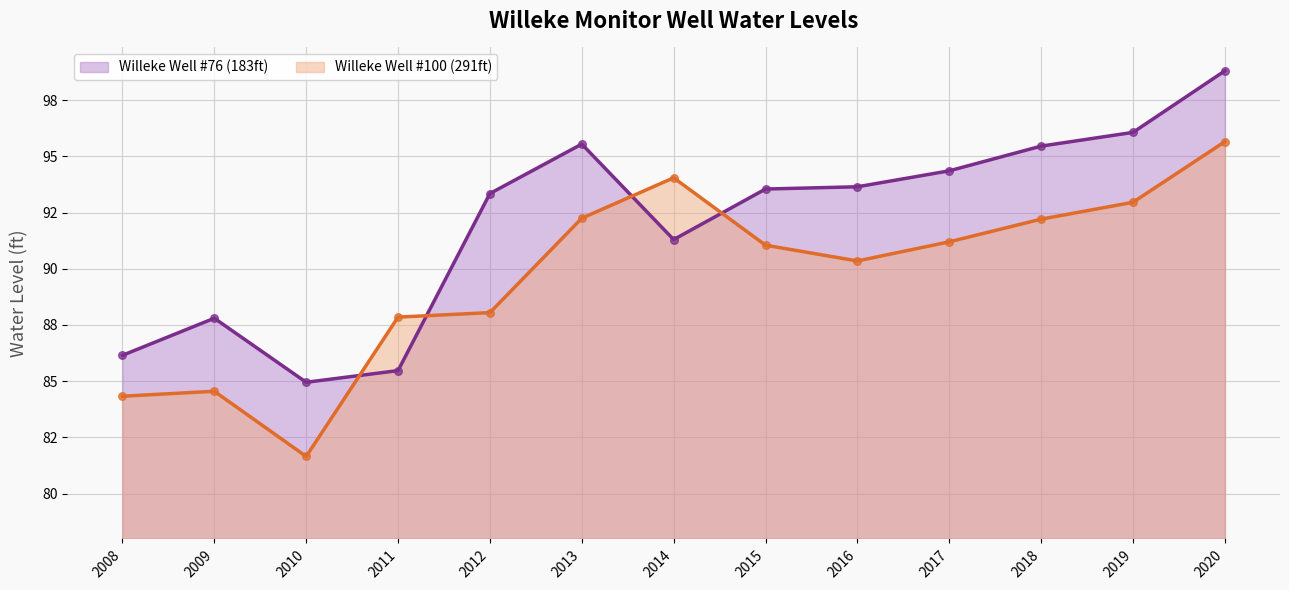

Which series contains the lowest Y value?

Willeke Well #100 (291ft)